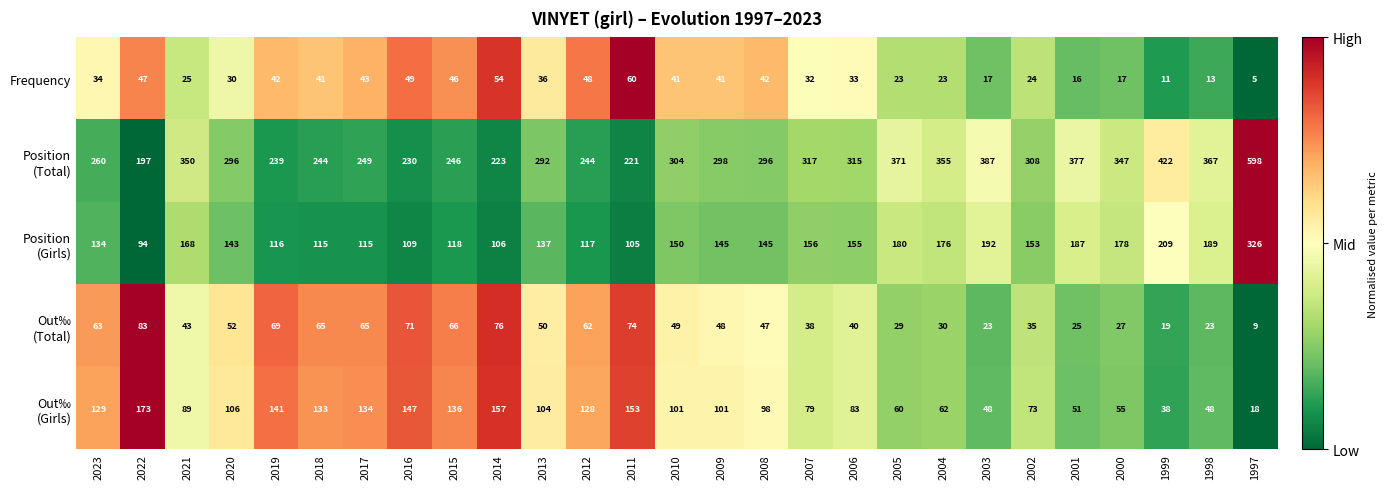

Is it true that Frequency equals 47 at 2022?

True